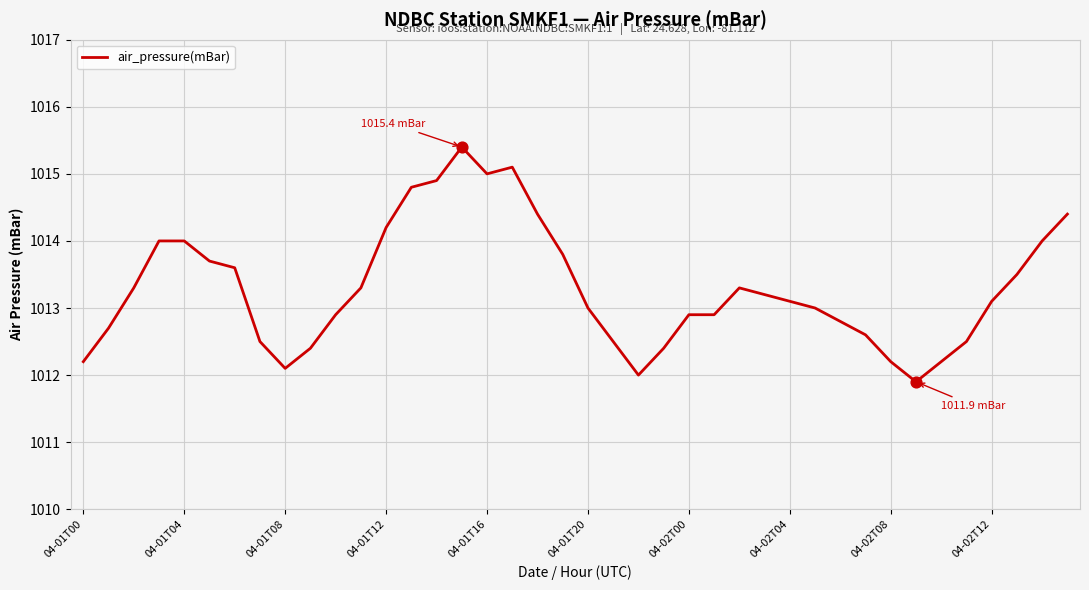

What is the difference between the maximum and minimum values?

3.5